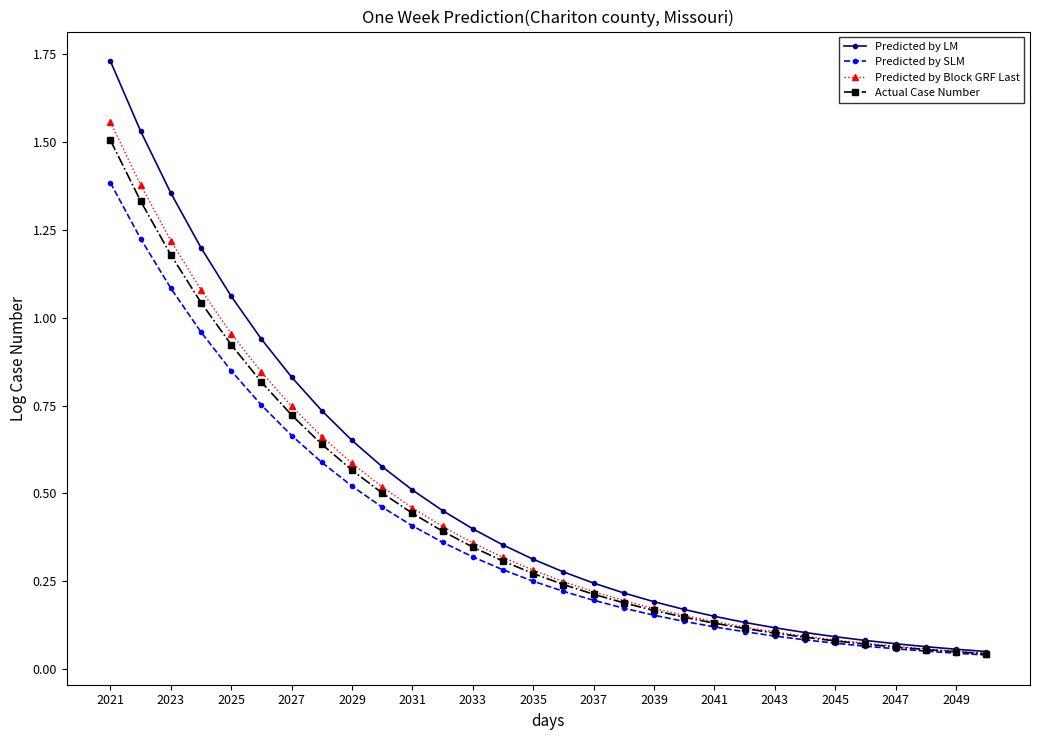

Which series has the widest spread of values?

Predicted by LM